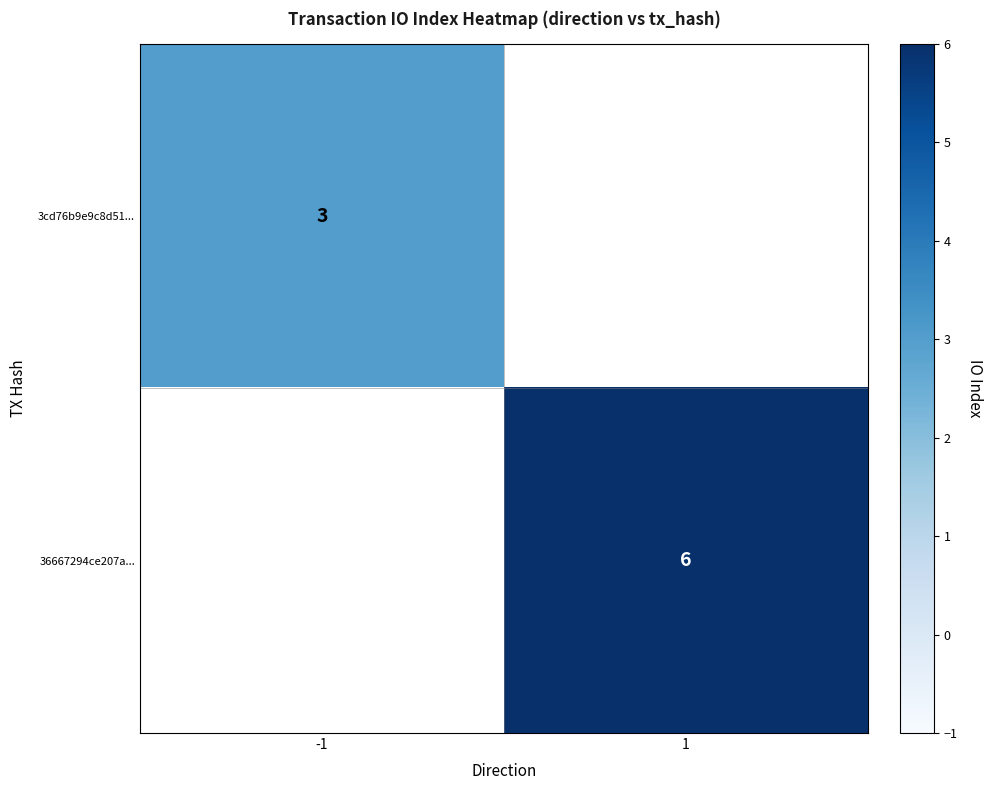

Which category has the lowest value across all series?

-1